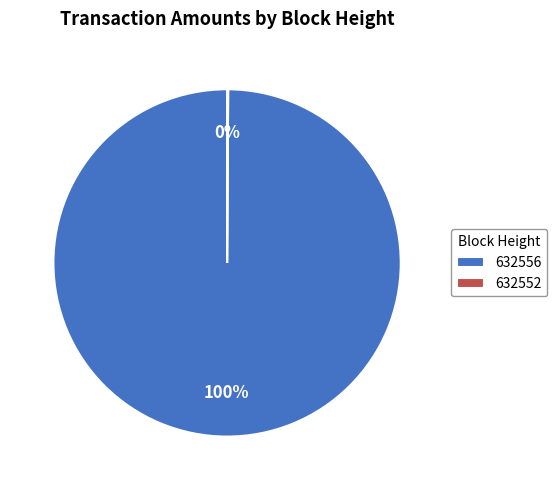

To the nearest percent, what is the difference between the largest and smallest slice percentages?

100%